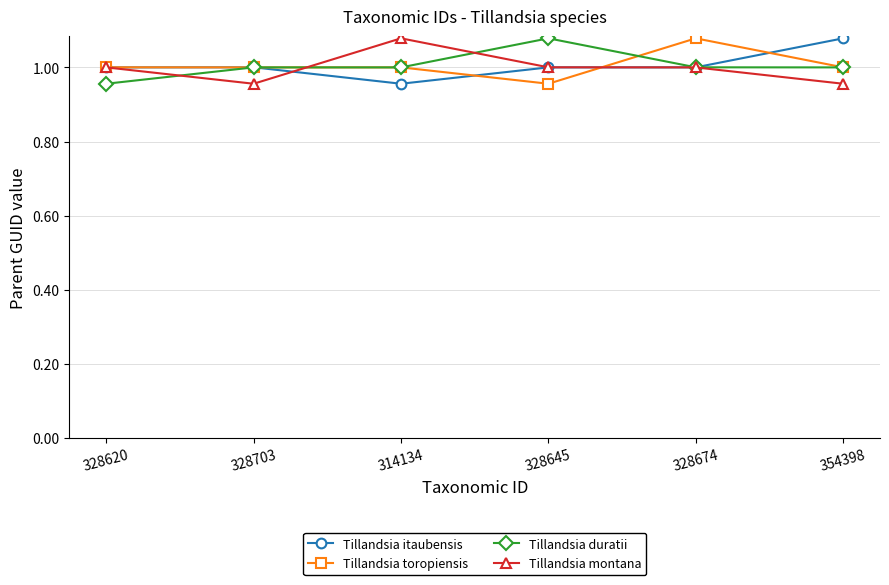

What is the label of the 3rd point from the left?

314134